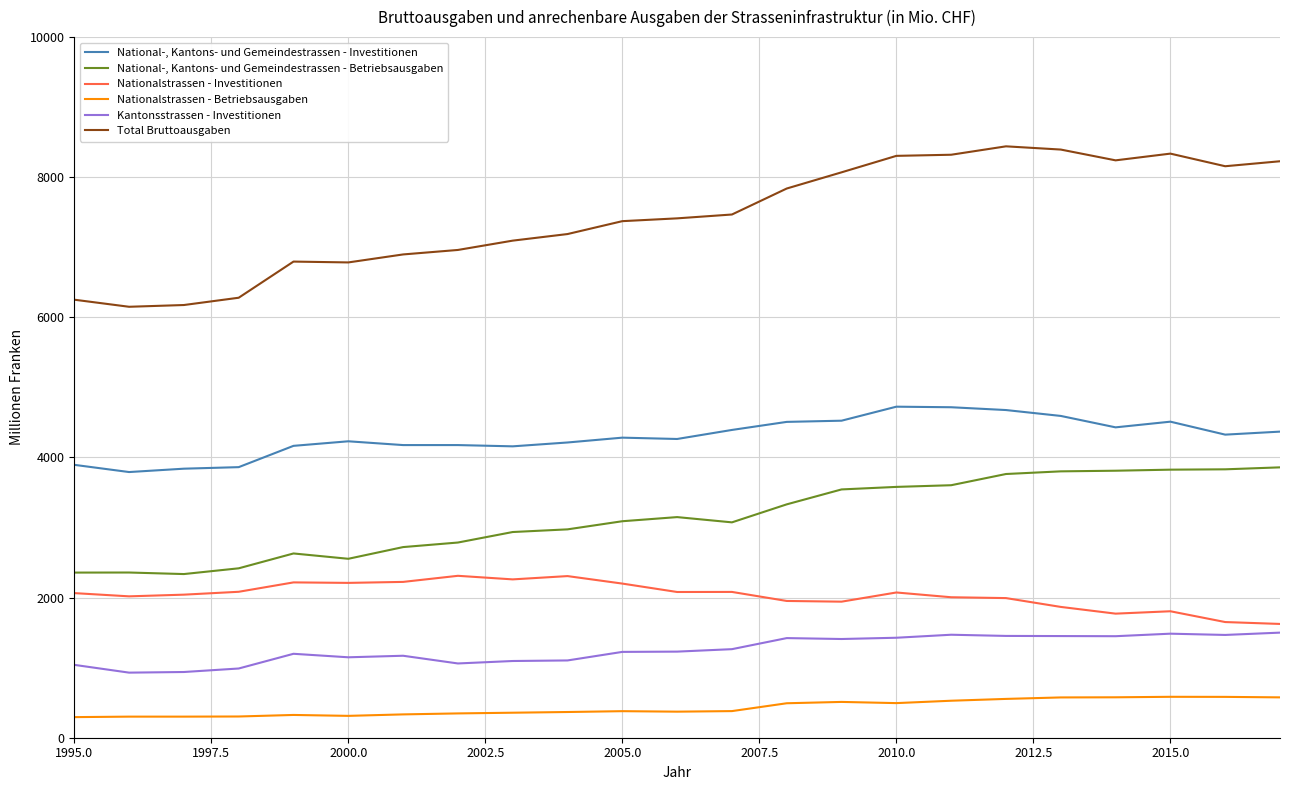

Which series has the largest range (max minus min)?

Total Bruttoausgaben